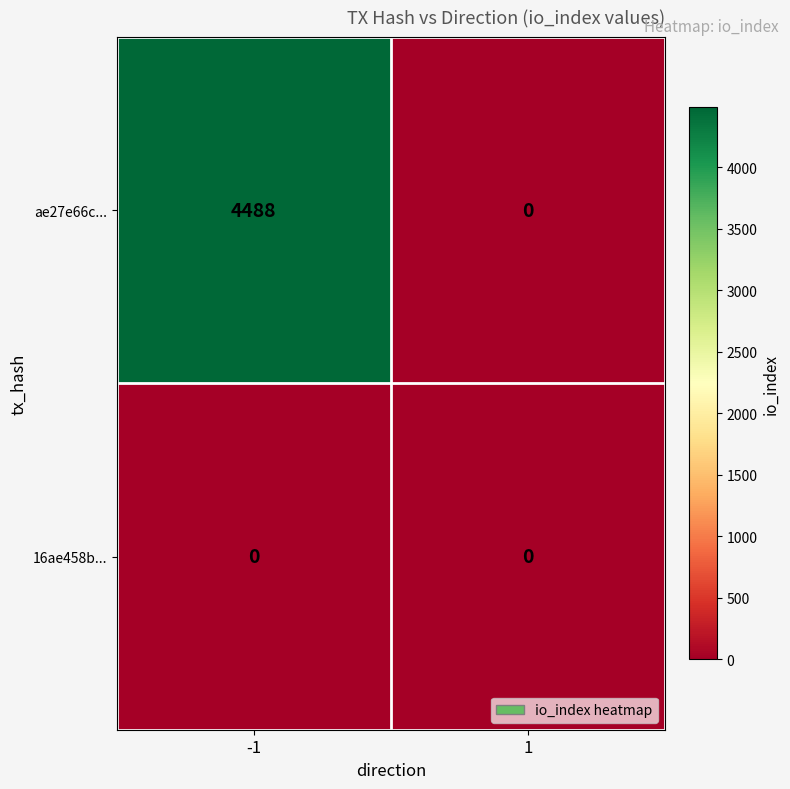

How many categories are shown in the chart?

2